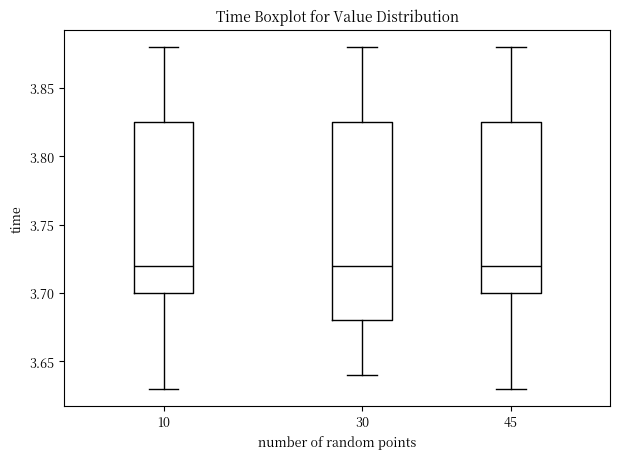

Reading left to right, read every box against the y-axis: the position of its median line, the range the box covers, and the ends of its whiskers. The values are not printed on the chart, so give them approximately, as read against the axis.

10: median 3.720, box 3.700 to 3.825, whiskers 3.630 to 3.880
30: median 3.720, box 3.680 to 3.825, whiskers 3.640 to 3.880
45: median 3.720, box 3.700 to 3.825, whiskers 3.630 to 3.880